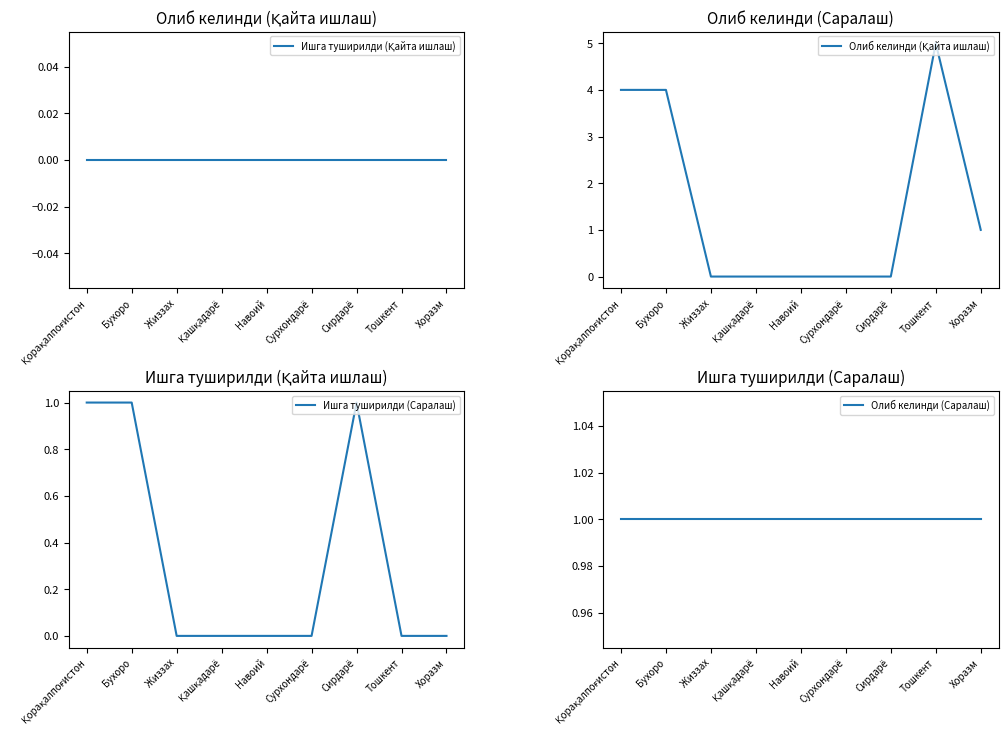

What is the sum of the Ишга туширилди (Саралаш) values at Тошкент and Сирдарё?

1